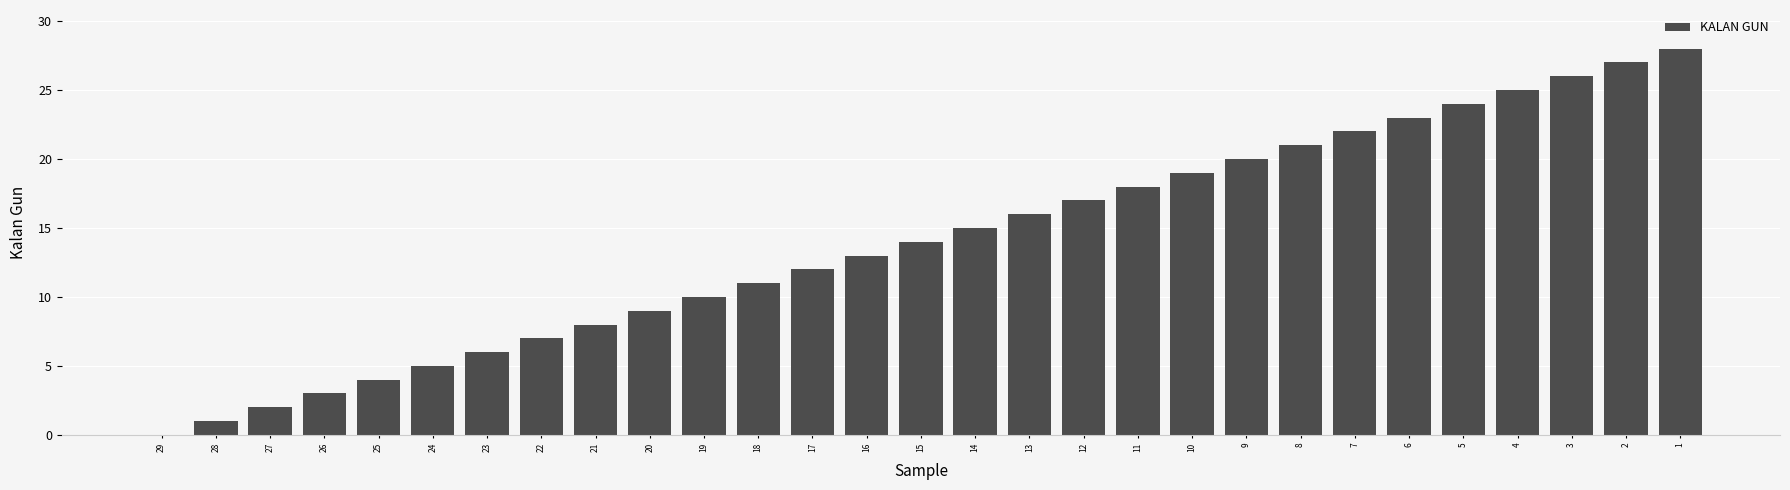

Reading right to left, what are all the values shown in this chart?

1=28	2=27	3=26	4=25	5=24	6=23	7=22	8=21	9=20	10=19	11=18	12=17	13=16	14=15	15=14	16=13	17=12	18=11	19=10	20=9	21=8	22=7	23=6	24=5	25=4	26=3	27=2	28=1	29=0